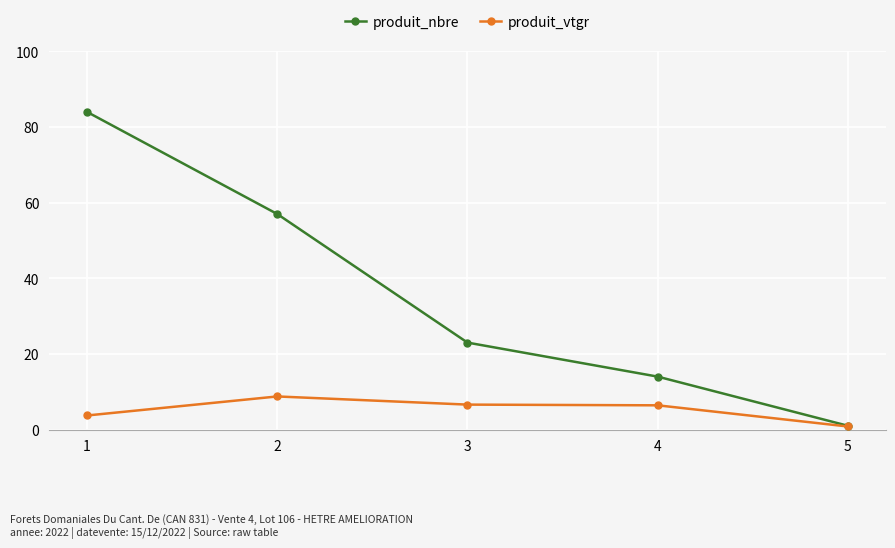

What is the sum of the produit_vtgr values at 1 and 3?

10.3